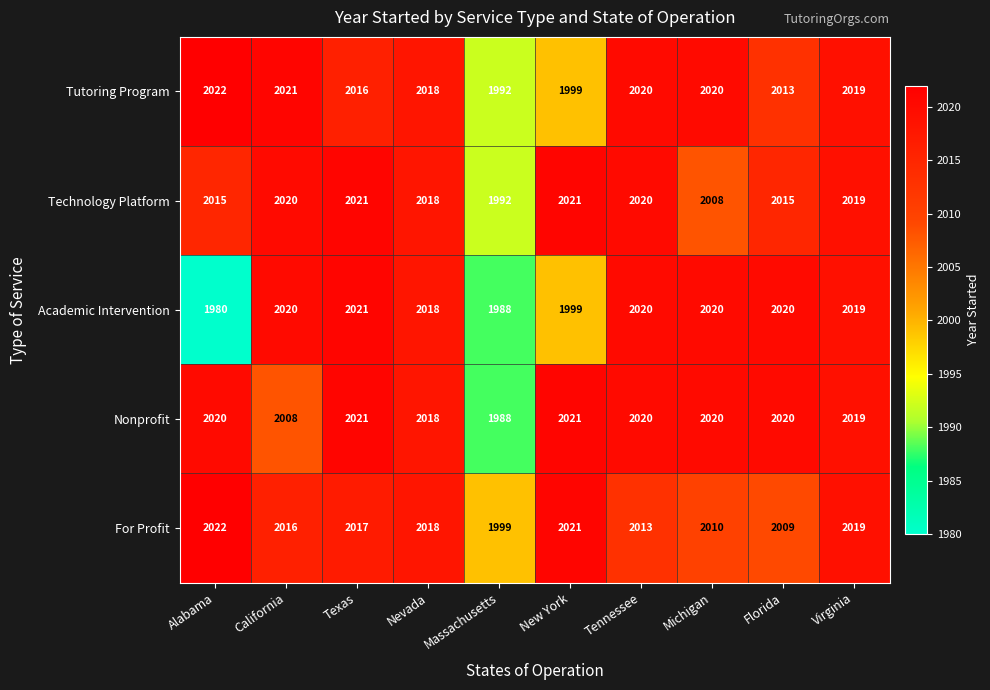

The Tutoring Program series shows 567 at Michigan. True or false?

False